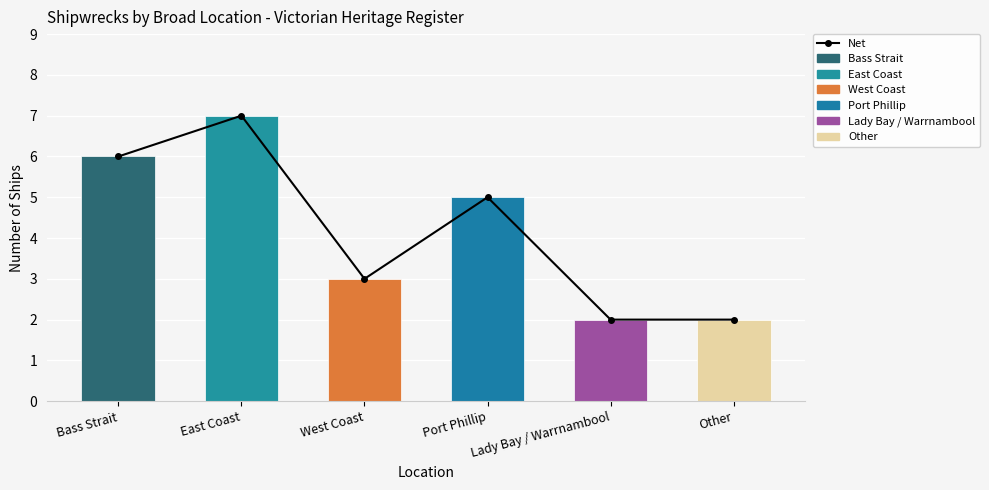

List the labels in order of value, smallest first.

Lady Bay / Warrnambool, Other, West Coast, Port Phillip, Bass Strait, East Coast